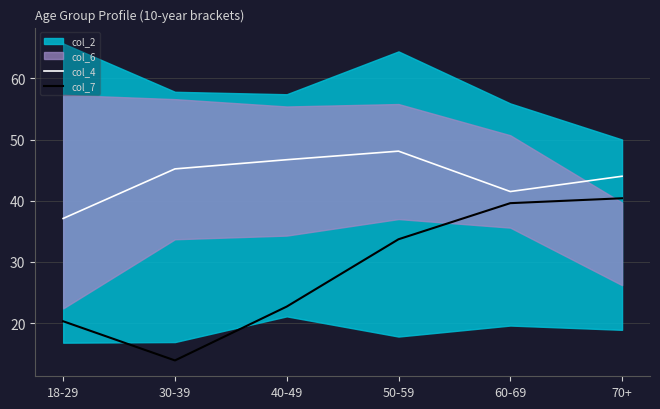

Which series has the widest spread of values?

col_7